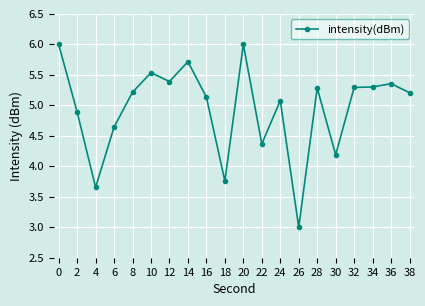

At which category does the data reach its first local valley?

4